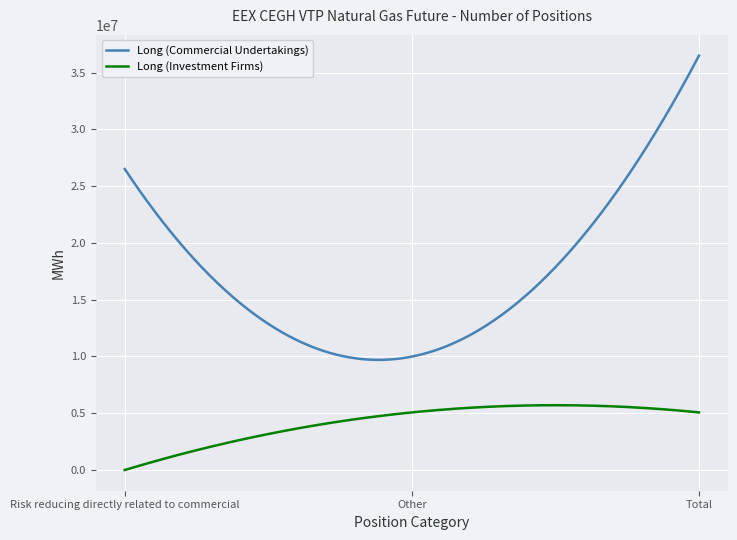

Which series has the widest spread of values?

Long (Commercial Undertakings)